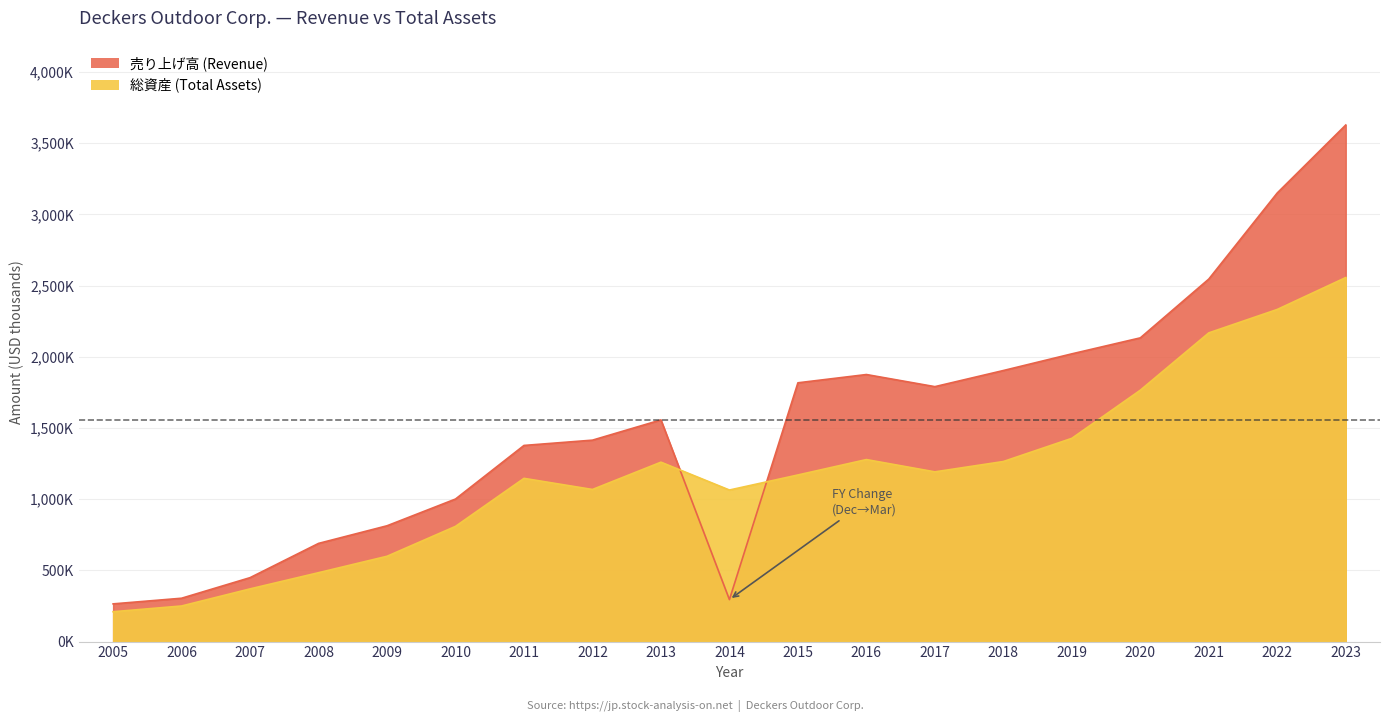

At which label is 売り上げ高 (Revenue) closest to 1946023?

2018